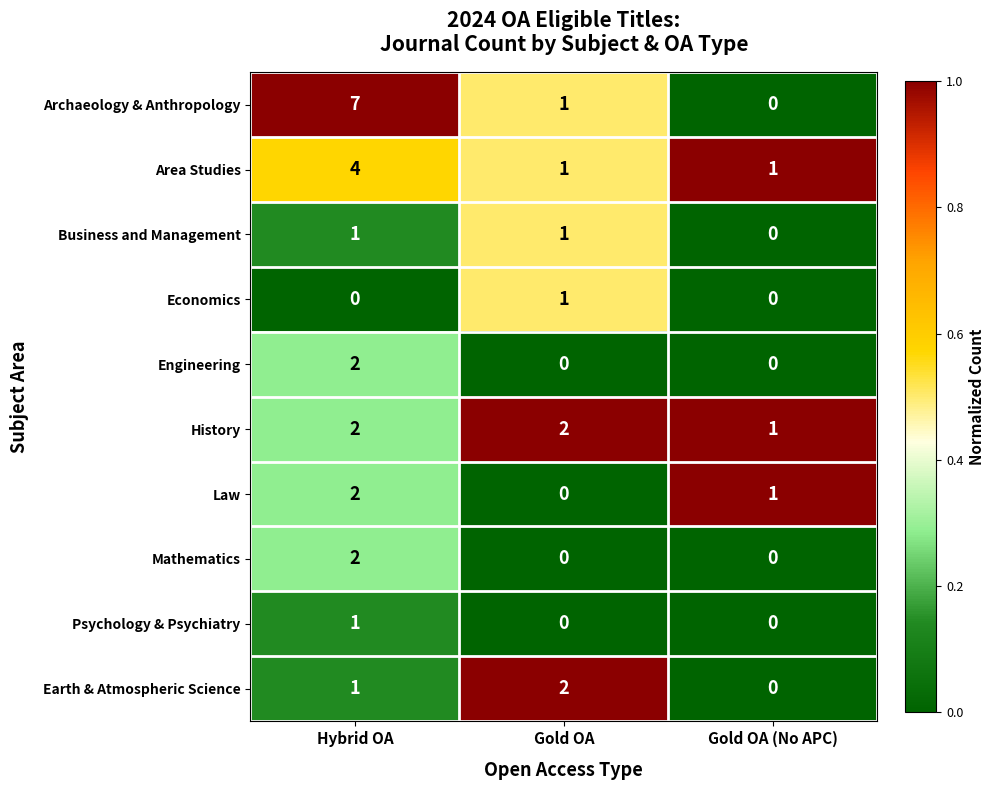

The History series shows 3 at Gold OA. True or false?

False